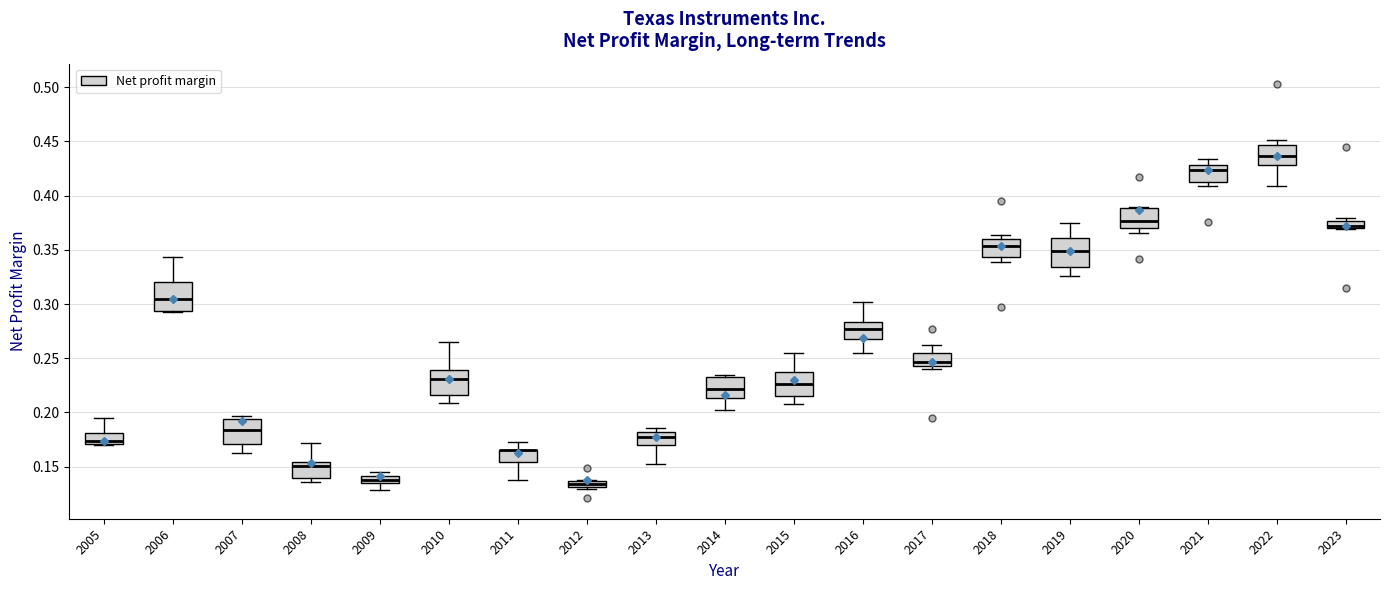

Where does the lower whisker of the box at x = 2014 end on the y-axis? The values are not printed on the chart, so give them approximately, as read against the axis.

0.200